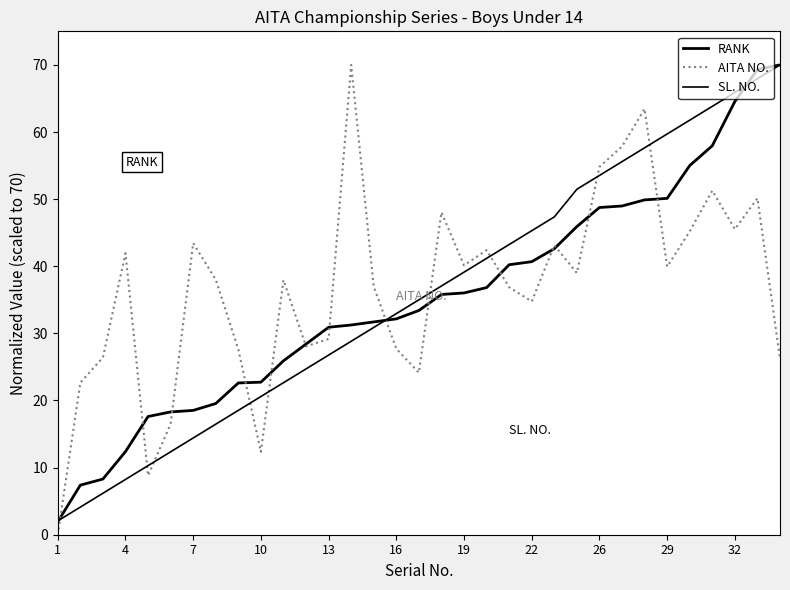

Does the chart have visible grid lines?

No